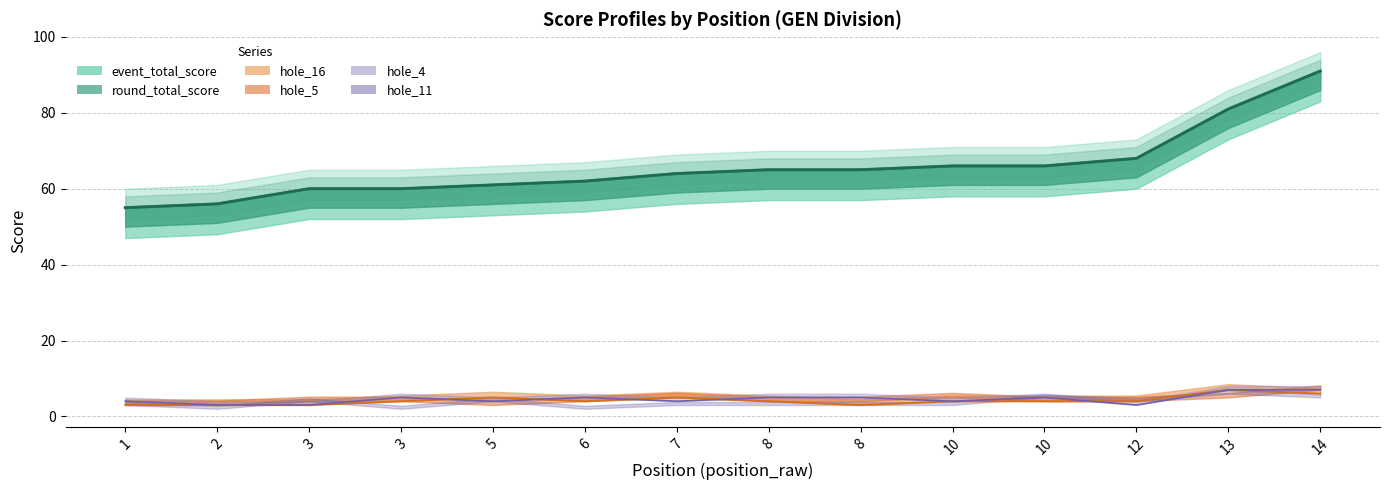

At which category is the sum across all series the highest?

14